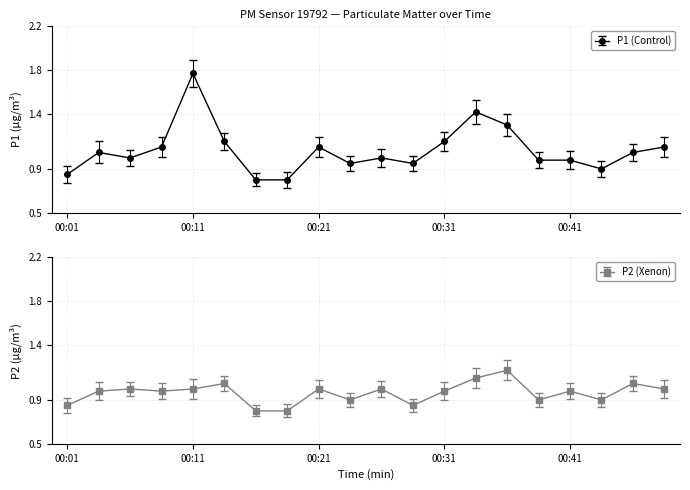

How many lines are shown in the chart?

2